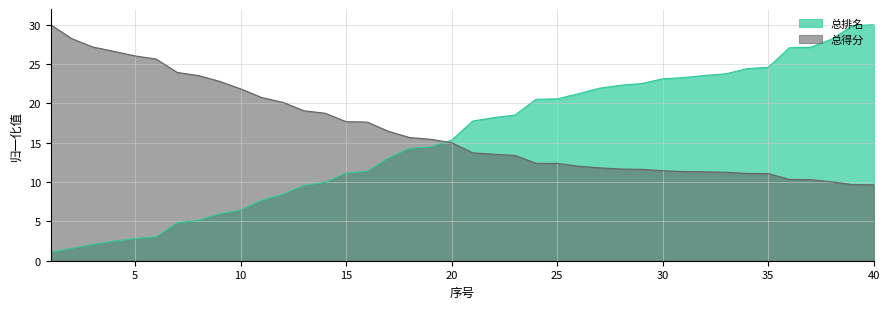

Which category has the lowest value in the 总排名 series?

1